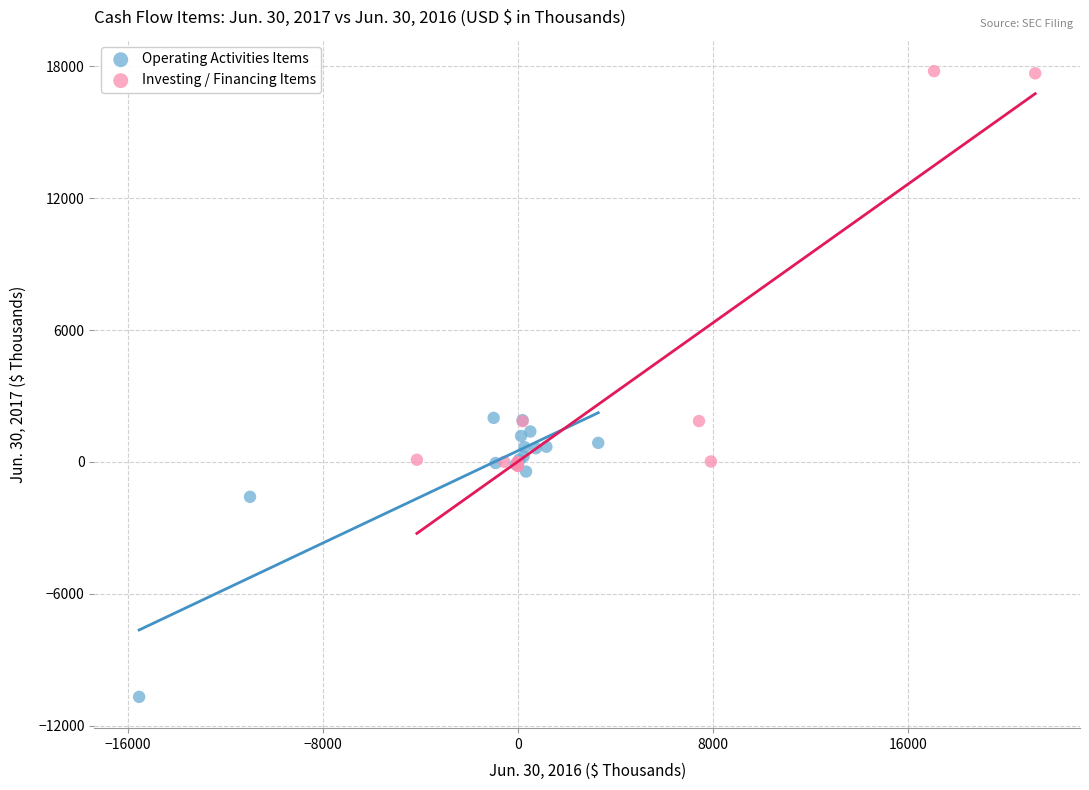

Which series contains the highest Y value?

Investing / Financing Items